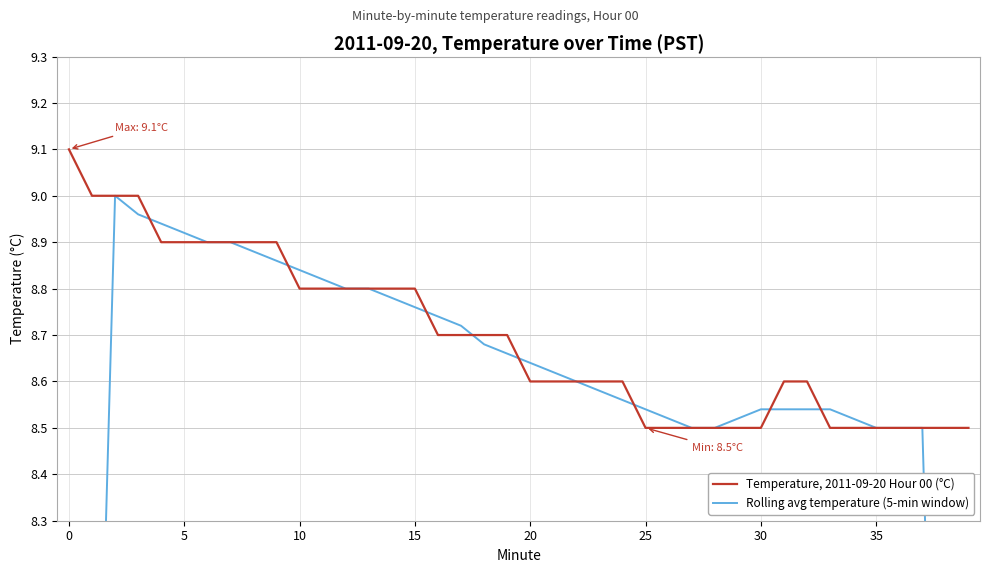

After their last crossing, which series has the higher values: Rolling avg temperature (5-min window) or Temperature, 2011-09-20 Hour 00 (°C)?

Rolling avg temperature (5-min window)